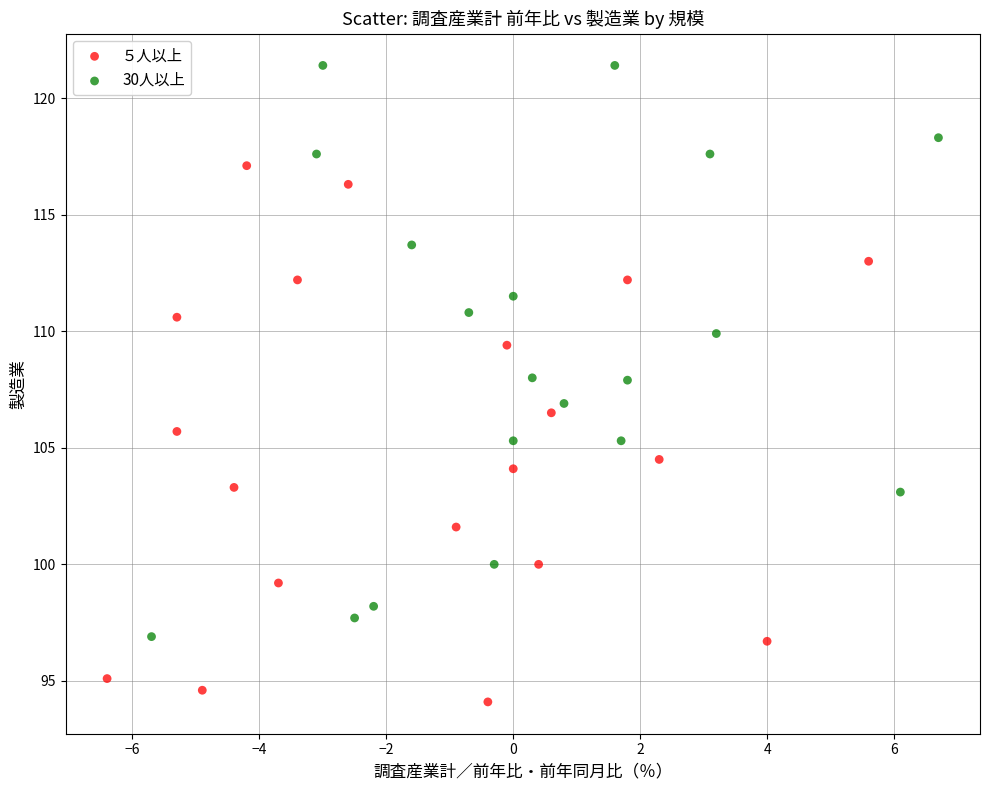

Which series reaches the maximum Y coordinate?

30人以上